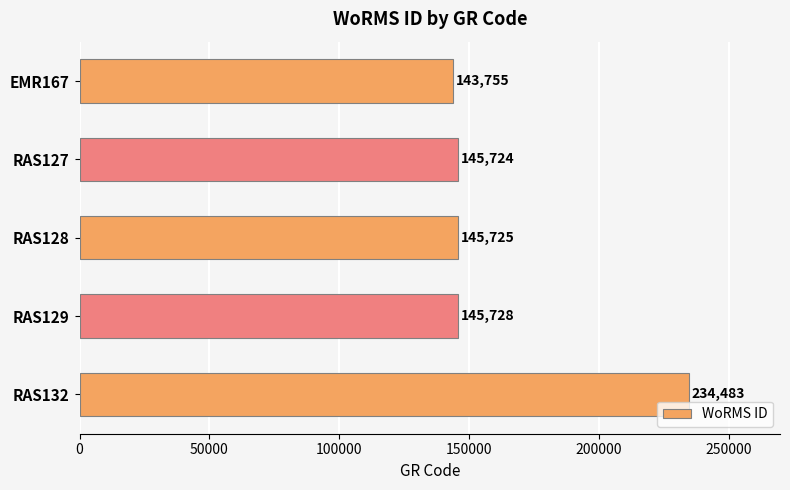

Does the chart contain stacked bars?

No